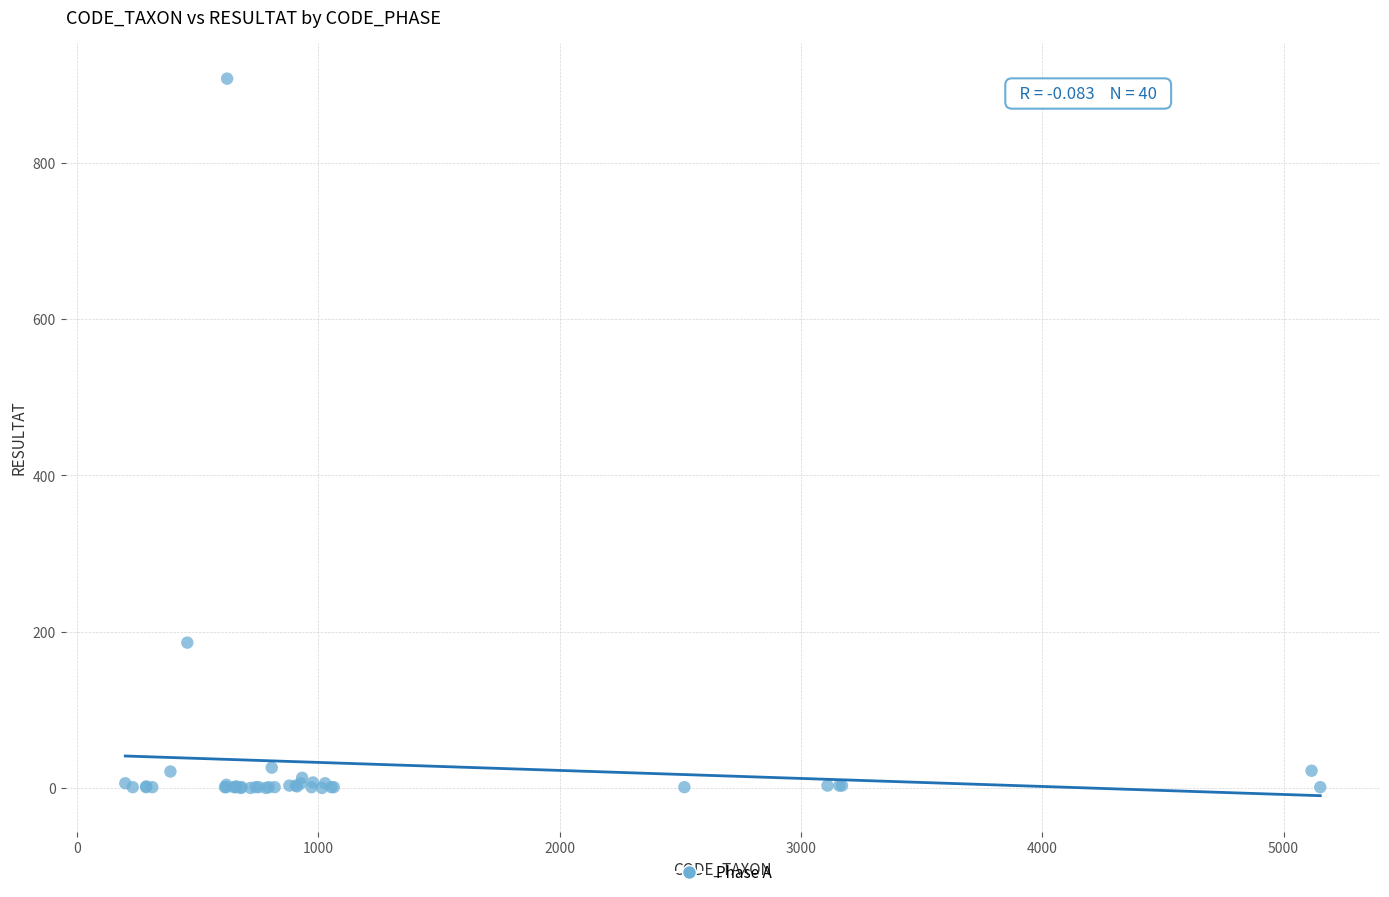

What Y value in the scatter plot is closest to 454?

186